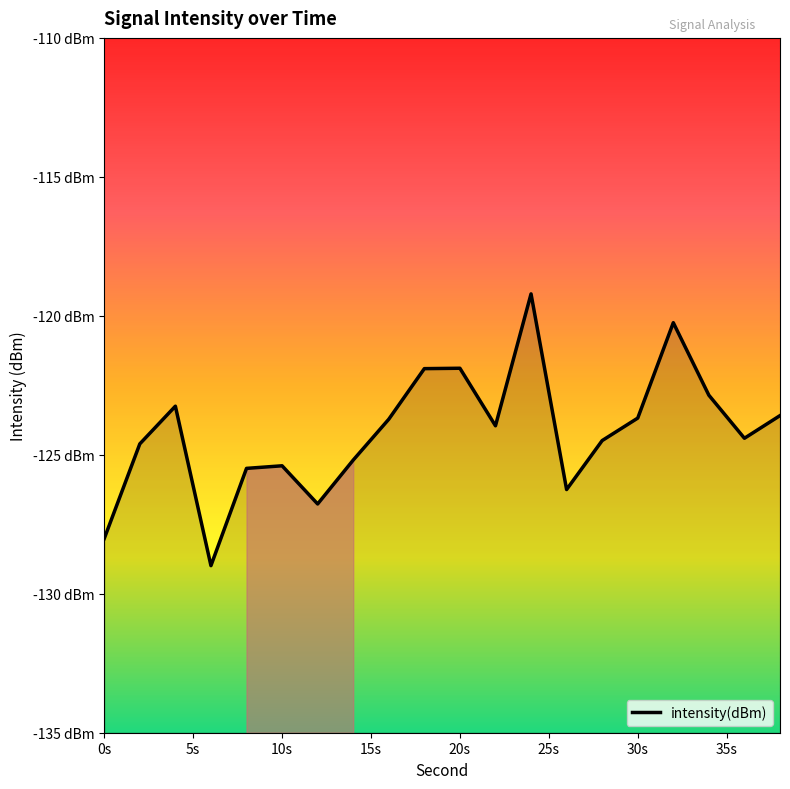

How many distinct data groups are displayed?

1